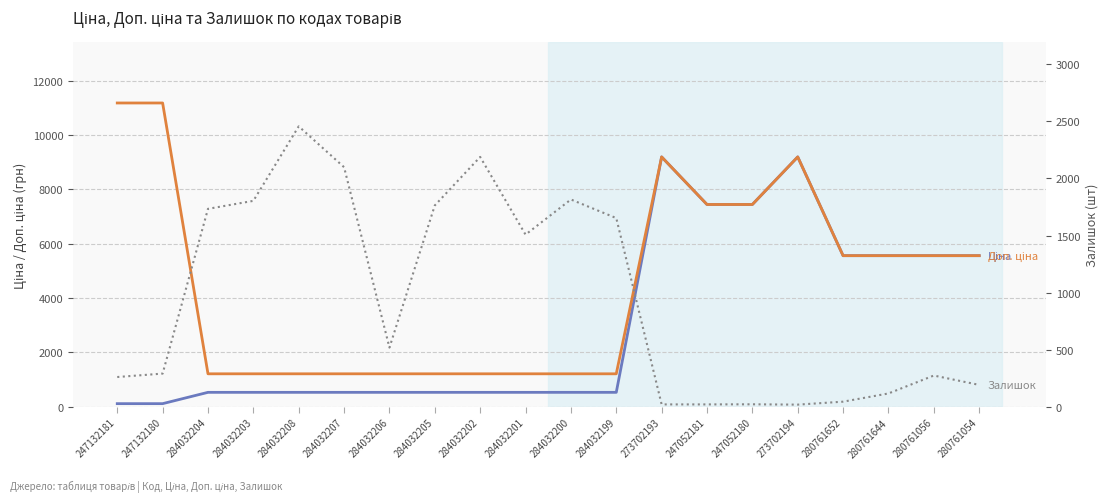

What is the minimum value for Ціна?

111.8